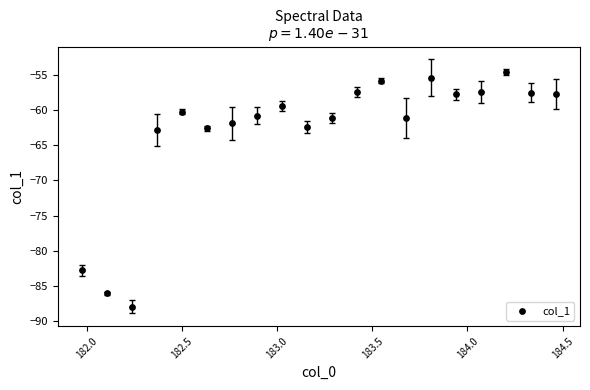

What is the range of X values (max minus min)?

2.5